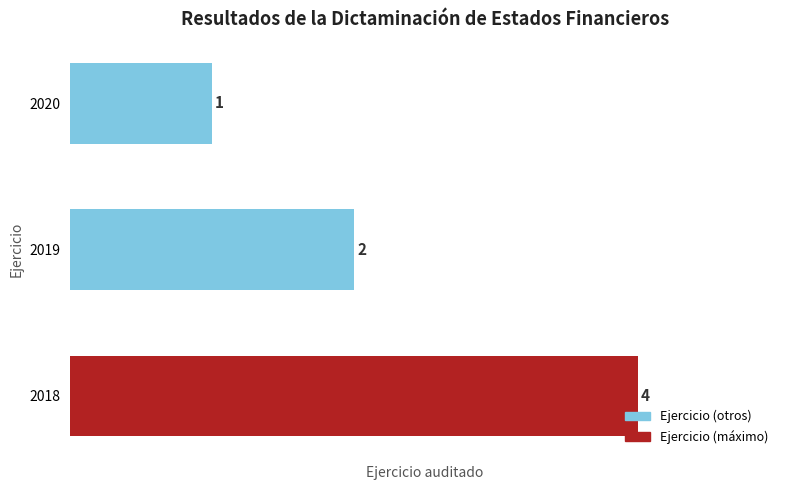

At which label is the value closest to 2?

2019